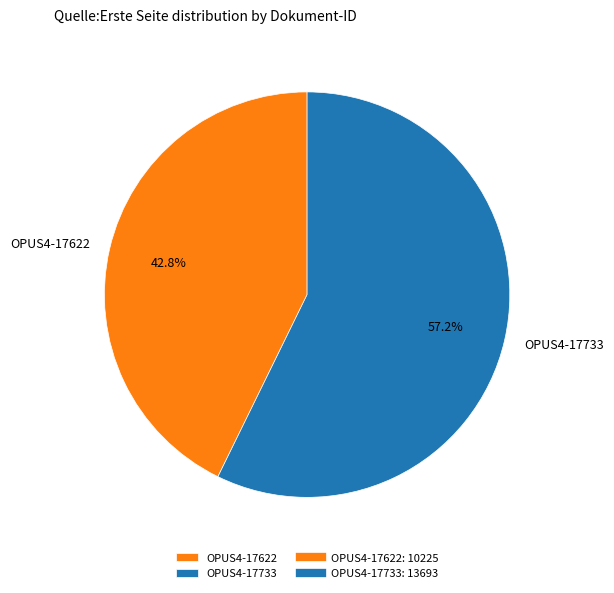

Which slice is the smallest?

OPUS4-17622